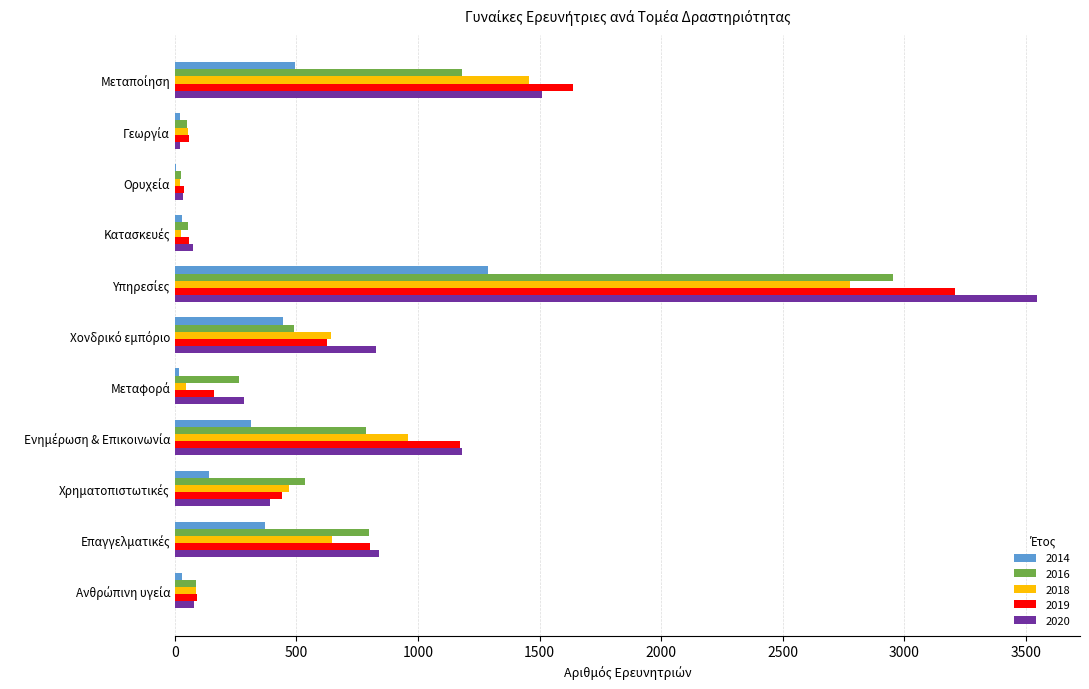

What is the greatest value displayed?

3546